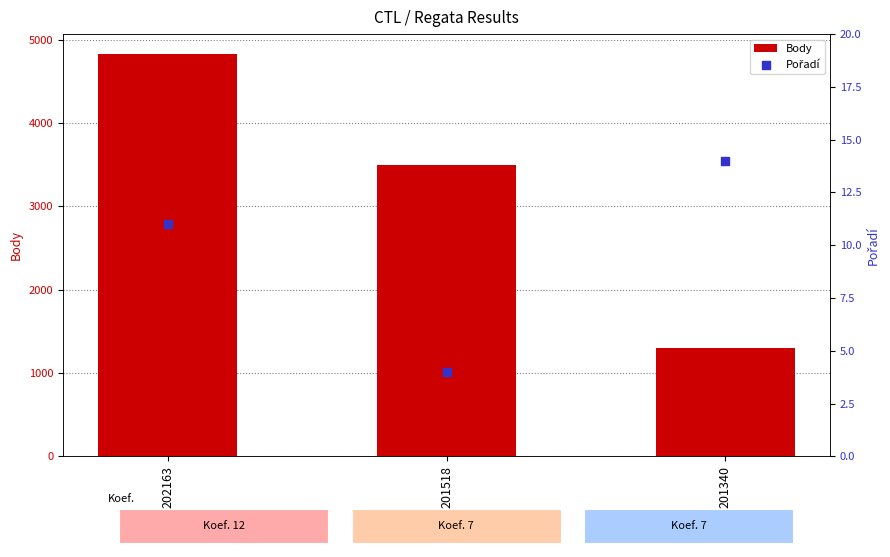

What are all the series names shown in the legend?

Body, Pořadí